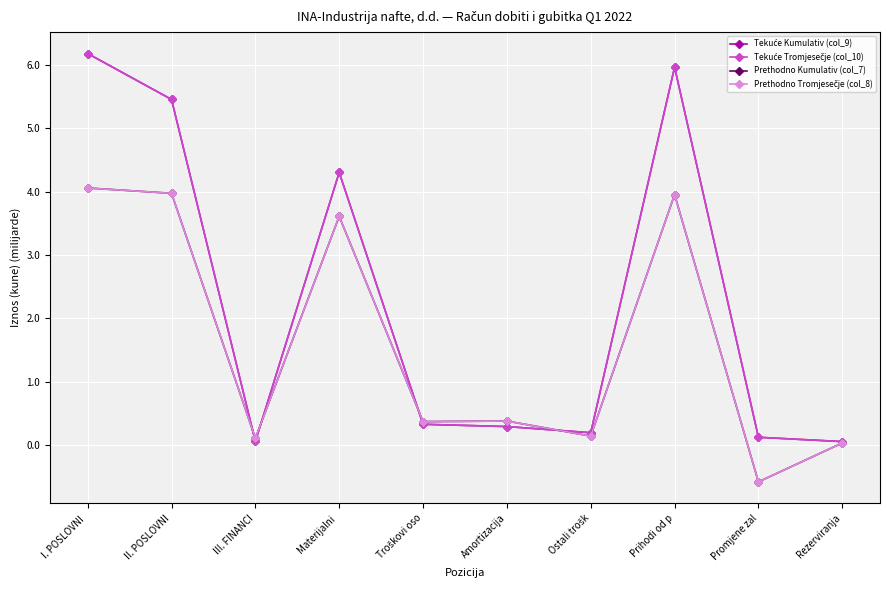

Is it true that Prethodno Kumulativ (col_7) equals 0.1 at III. FINANCI?

False